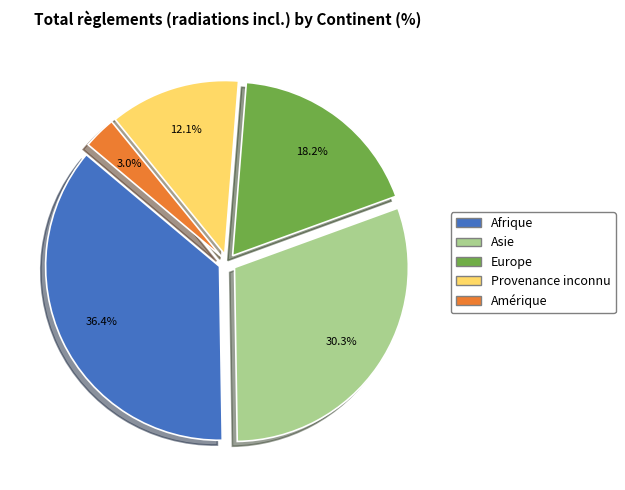

To the nearest percent, what is the combined percentage of Afrique and Provenance inconnu?

48%